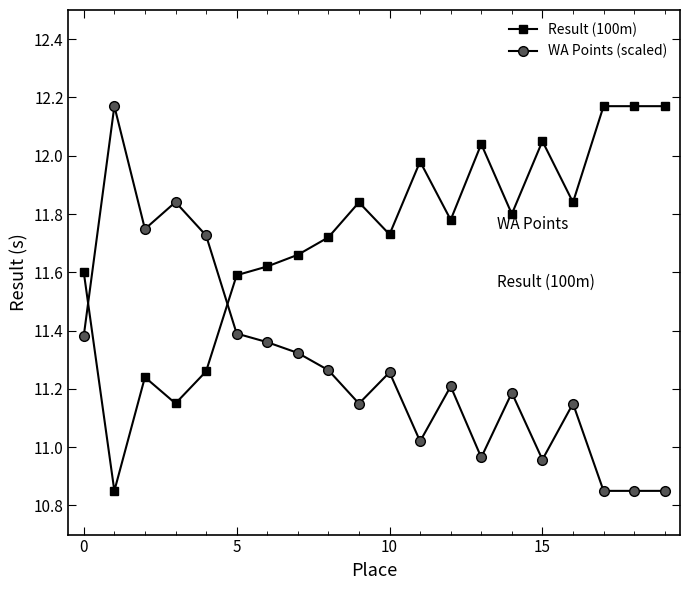

Rank the series by their average value, from lowest to highest.

WA Points (scaled), Result (100m)